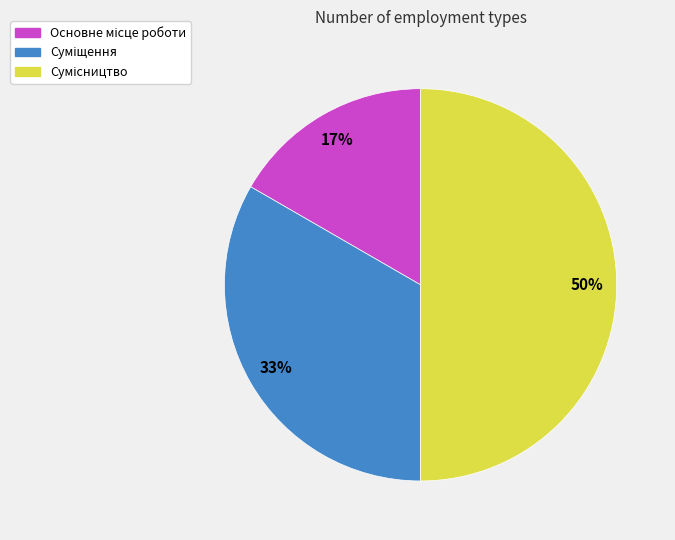

To the nearest percent, what is the difference between the largest and smallest slice percentages?

33%